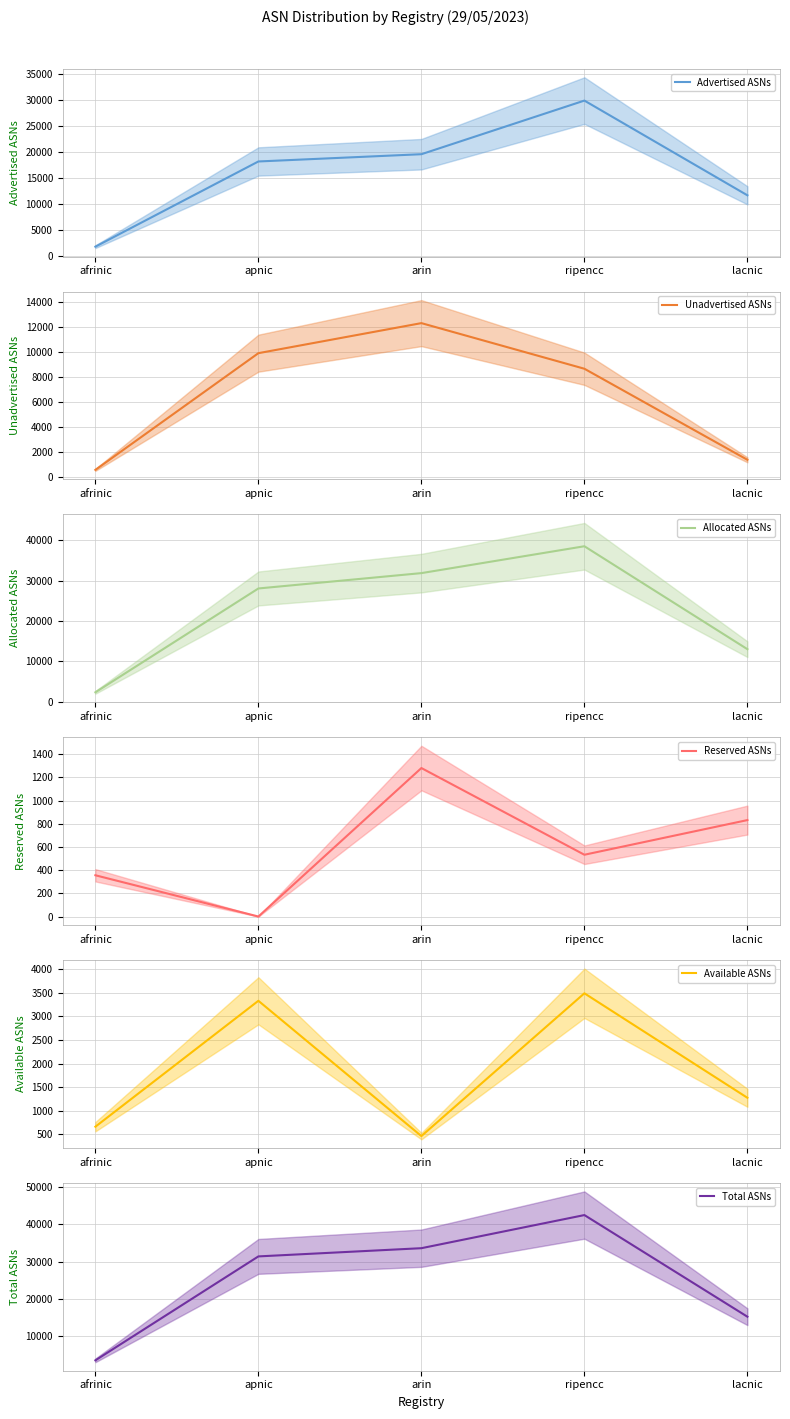

At which category does Advertised ASNs reach its first local peak?

ripencc